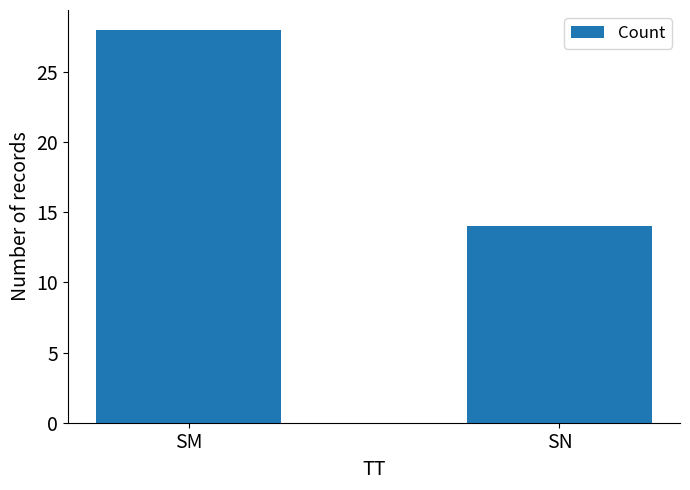

List the labels in order of value, smallest first.

SN, SM